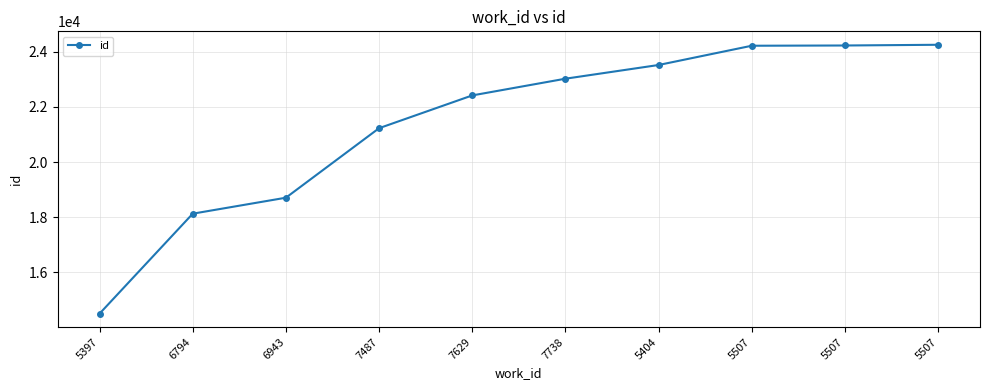

Rank the categories by value from highest to lowest.

5507, 5507, 5507, 5404, 7738, 7629, 7487, 6943, 6794, 5397